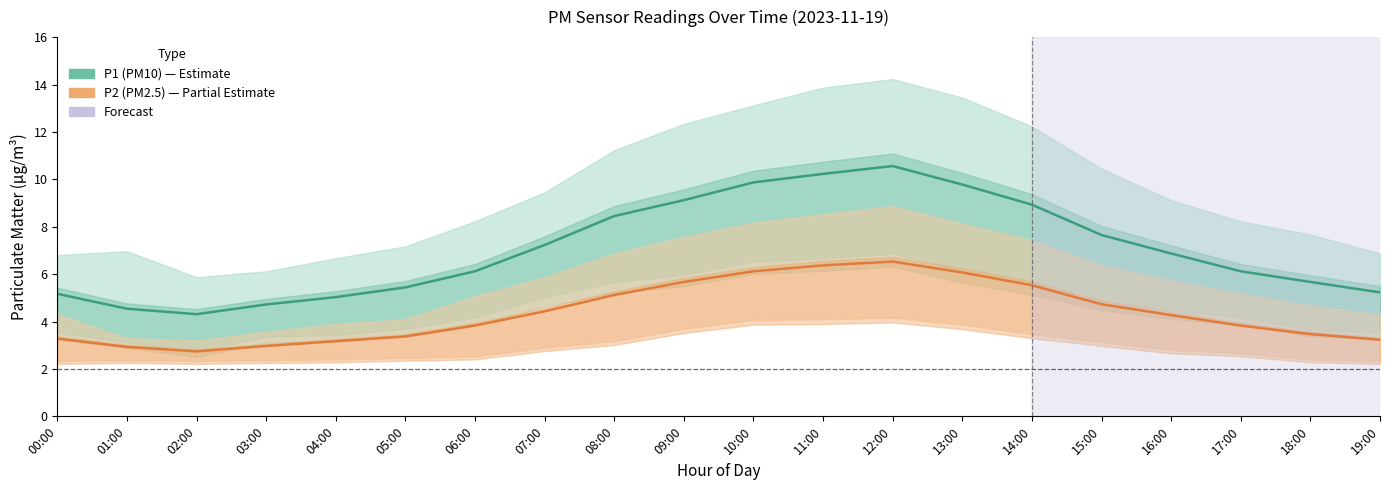

Rank the series by their average value, from highest to lowest.

P1 (PM10), P2 (PM2.5)